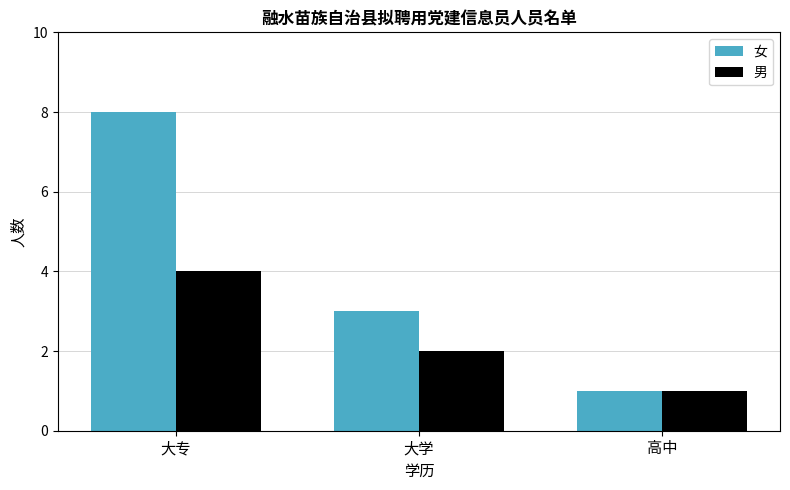

What is the difference between the maximum and second lowest values in the 女 series?

5